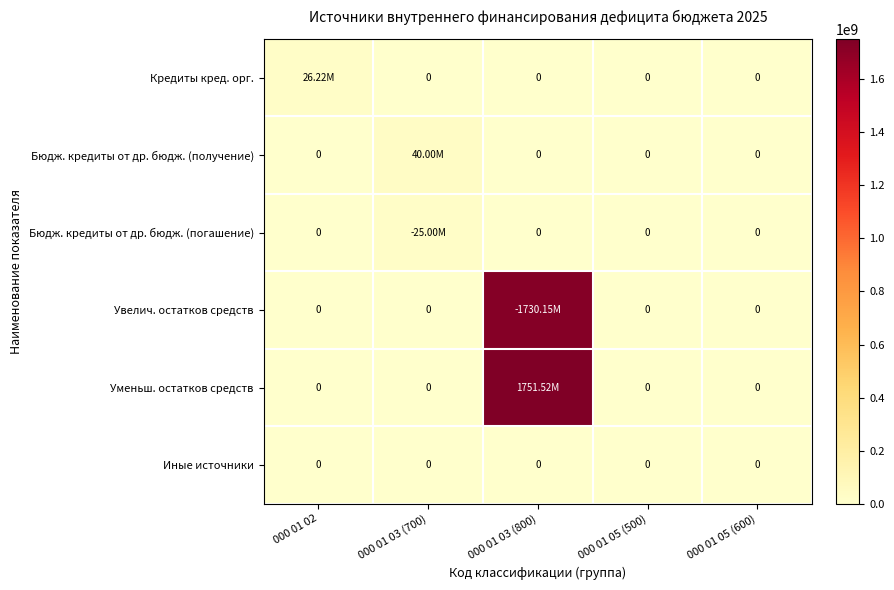

Where is Бюдж. кредиты от др. бюдж. (погашение) nearest to the value 12500000?

000 01 02